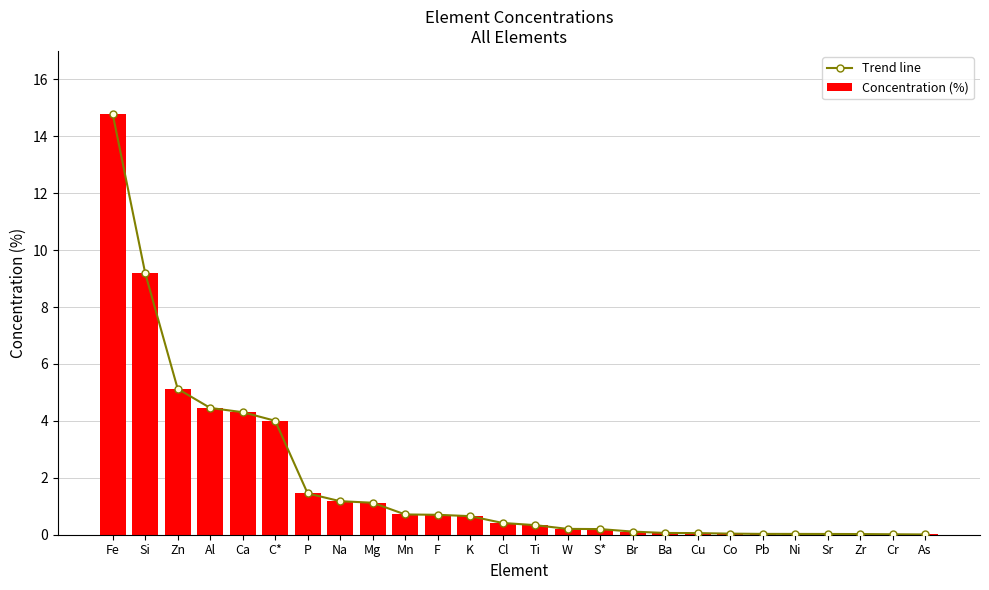

True or false: Concentration (%) has a value of 0.1 at Ba.

True